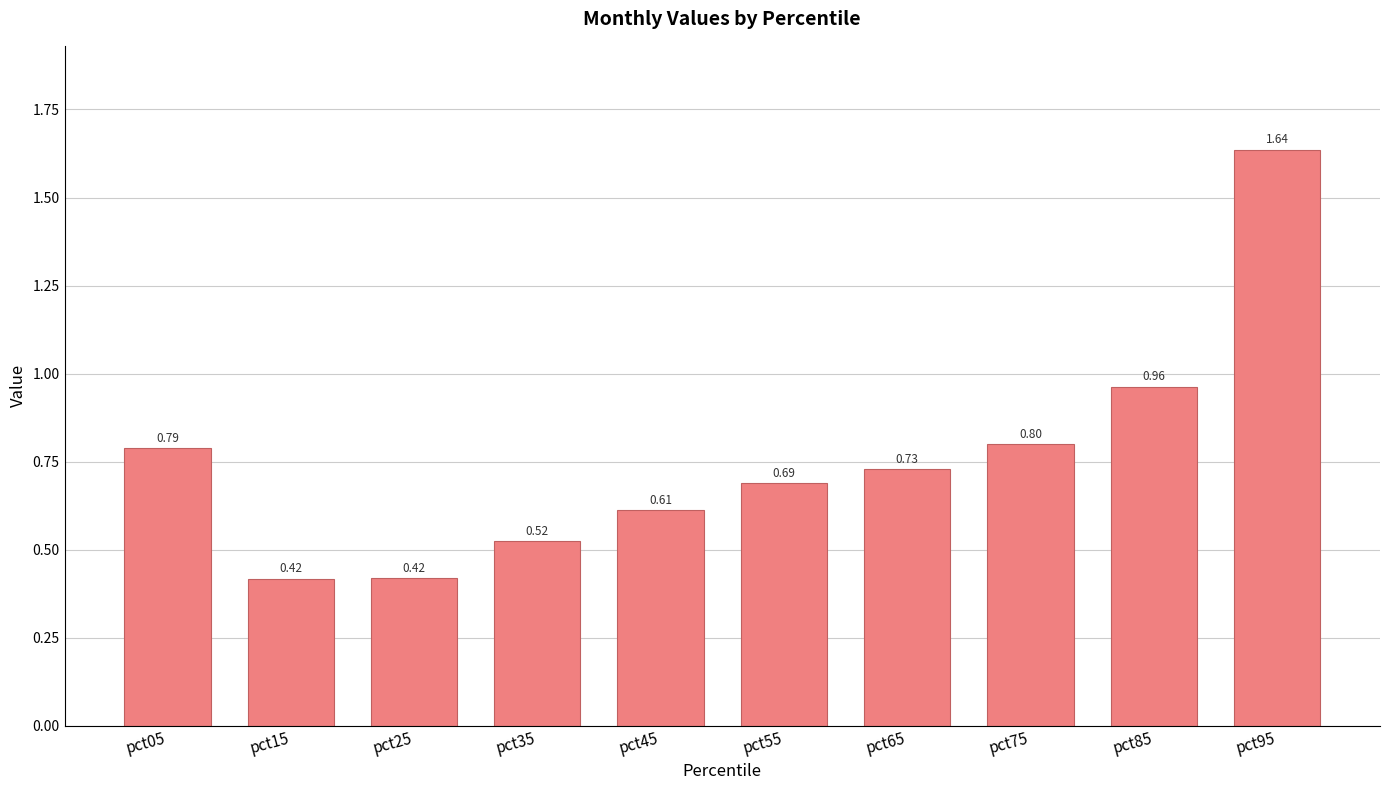

Between pct75 and pct35, which is larger?

pct75